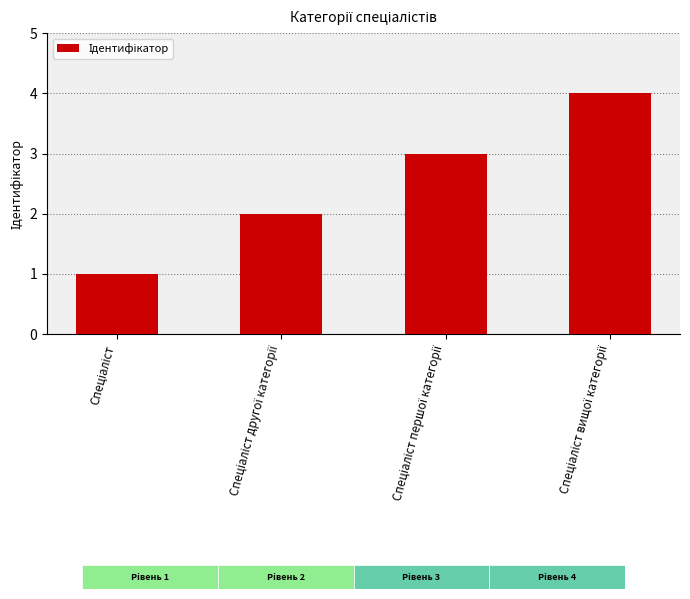

What is the greatest value displayed?

4